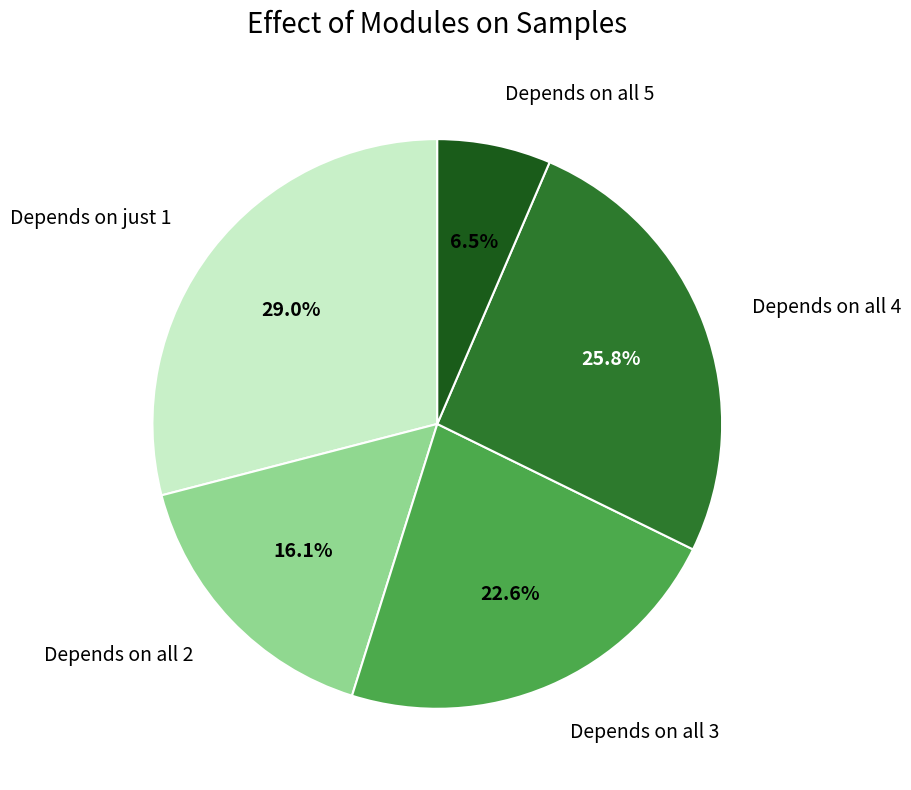

Rank the categories by value from highest to lowest.

Depends on just 1, Depends on all 4, Depends on all 3, Depends on all 2, Depends on all 5